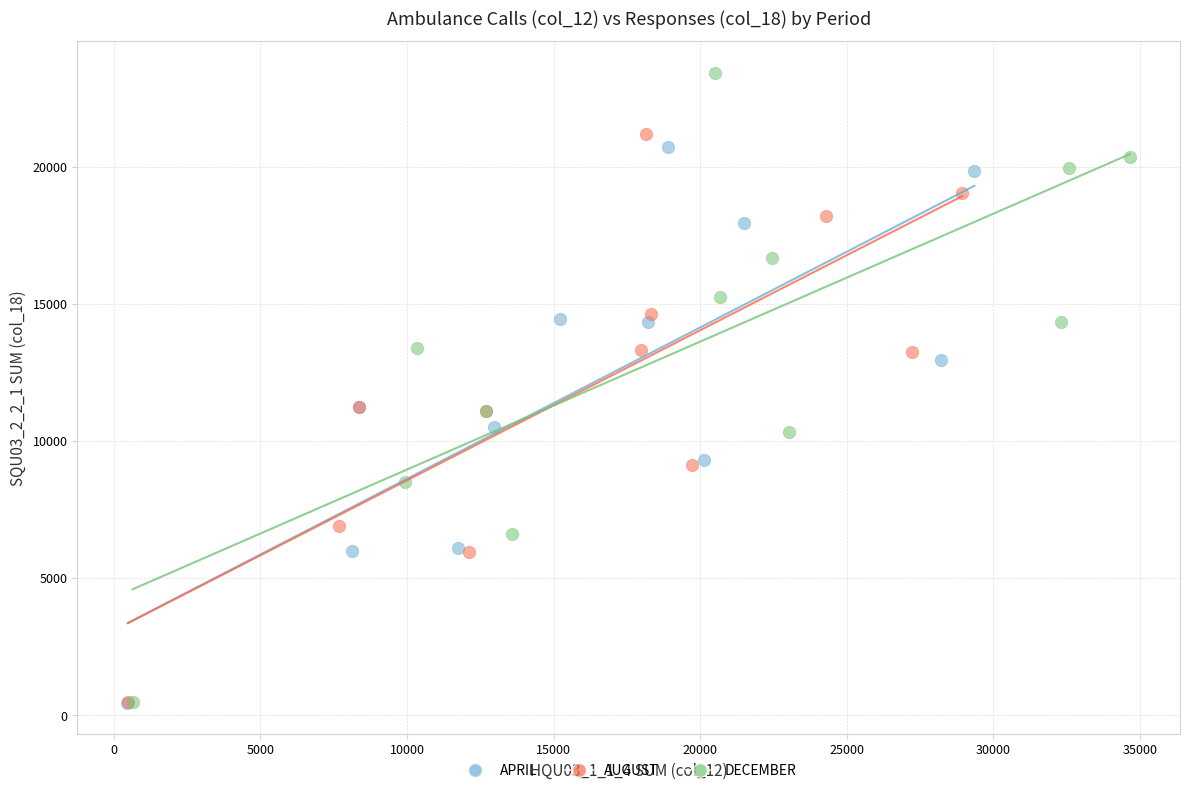

Which series contains the highest Y value?

DECEMBER